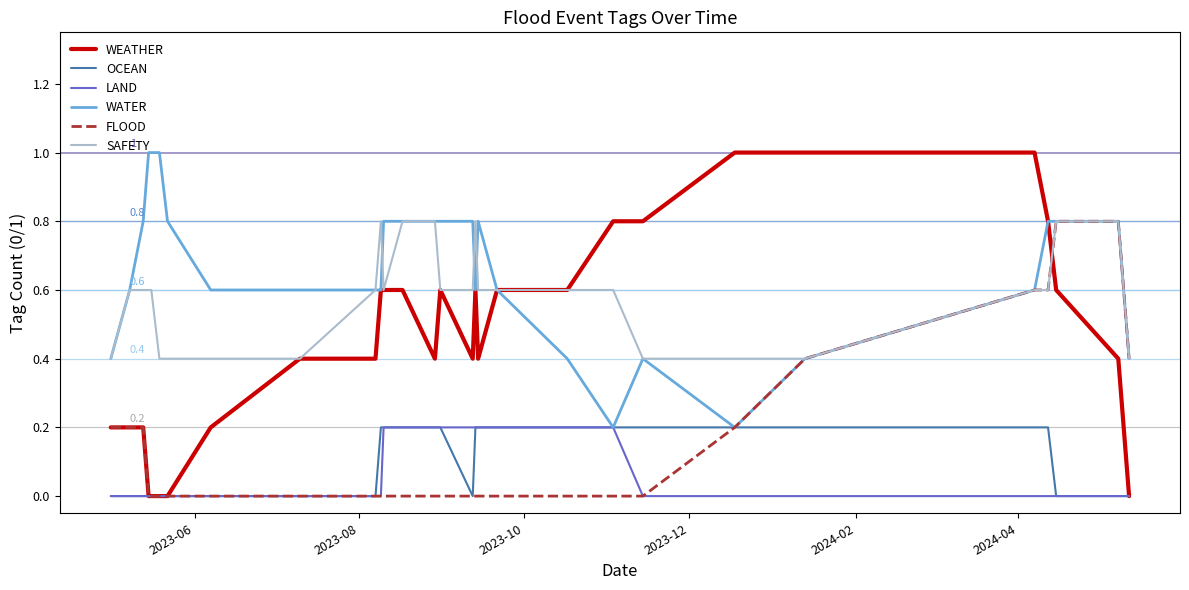

Which series has the largest total across all categories?

WATER